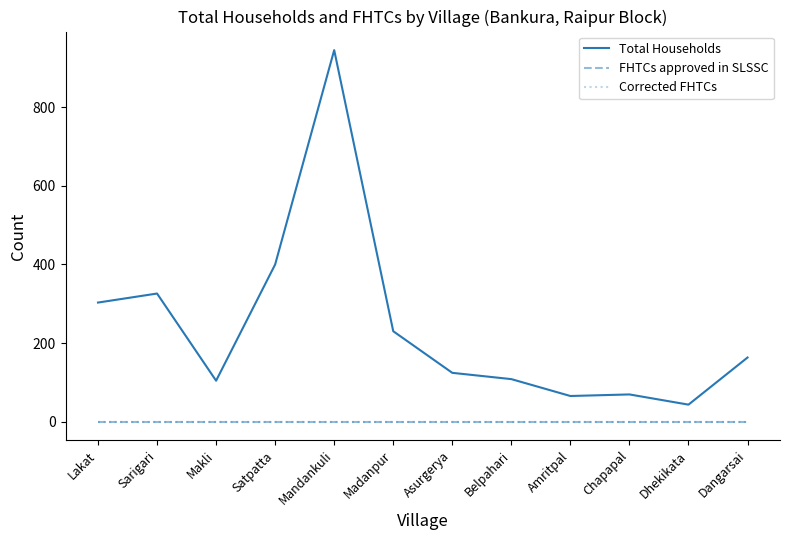

What position from the right is Madanpur?

7